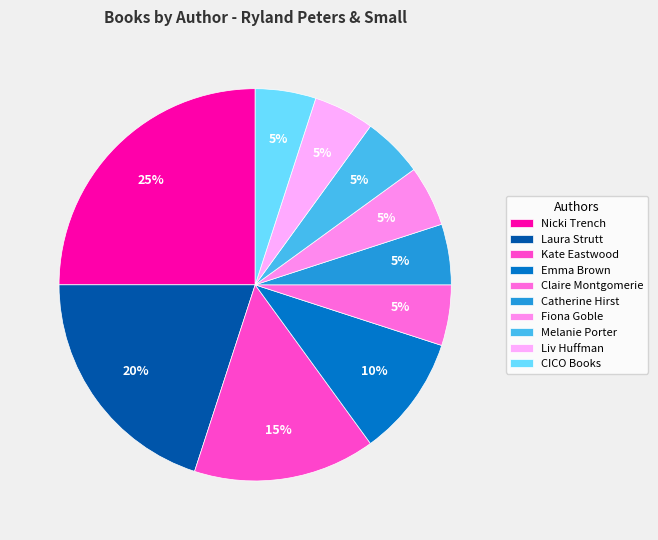

Is the sum of Claire Montgomerie and Fiona Goble greater than half?

No